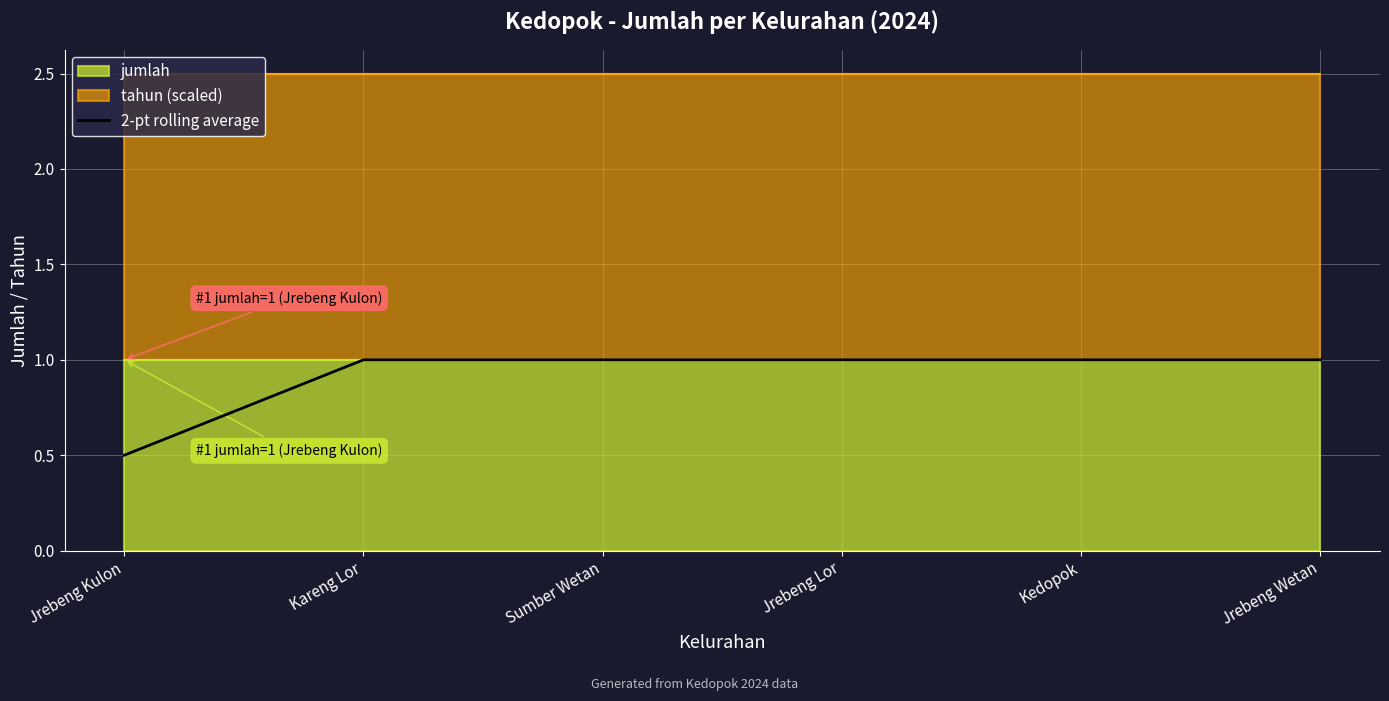

What is the maximum value for 2-pt rolling average?

1.0